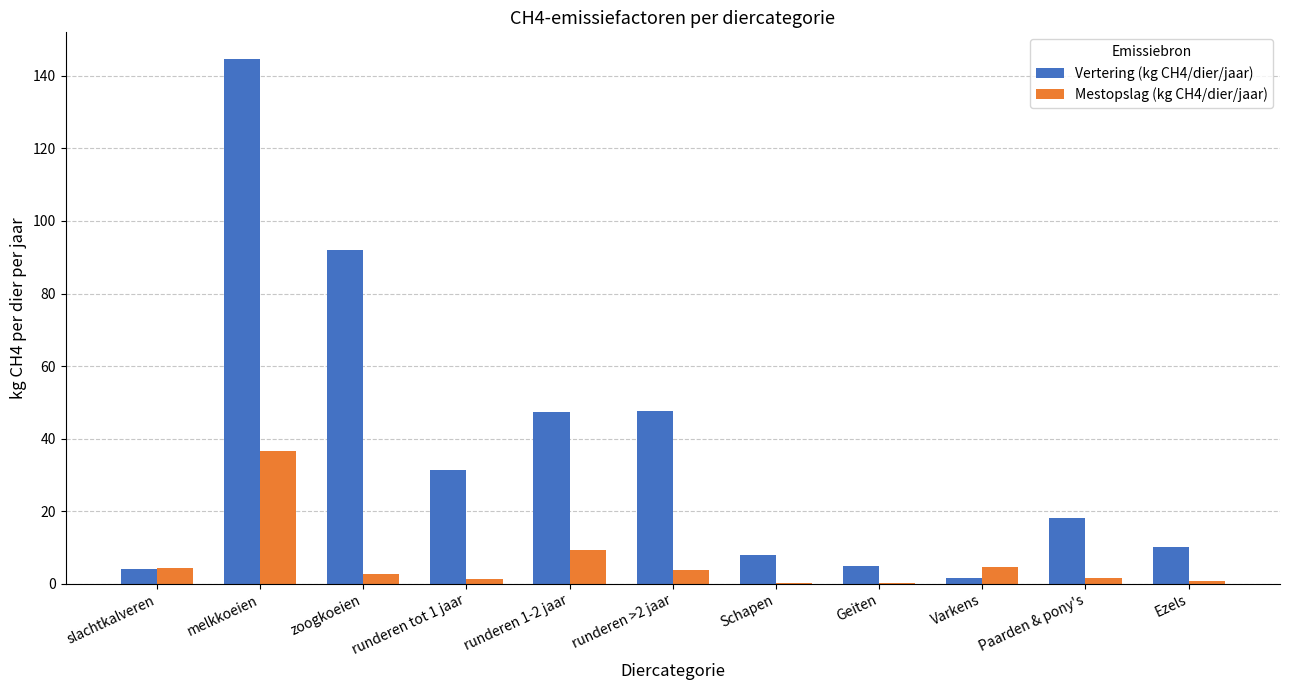

What are all the series names shown in the legend?

Vertering (kg CH4/dier/jaar), Mestopslag (kg CH4/dier/jaar)